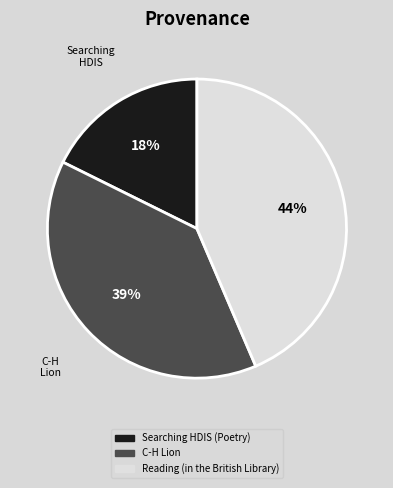

Does Searching HDIS (Poetry) represent more than half of the total?

No